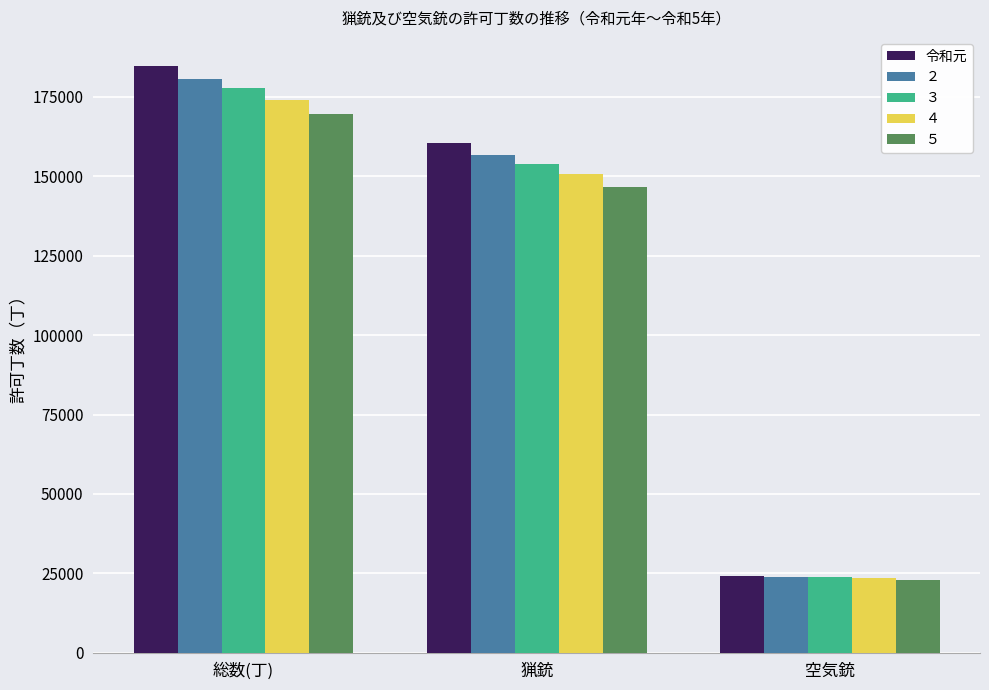

How many categories are shown in the chart?

3